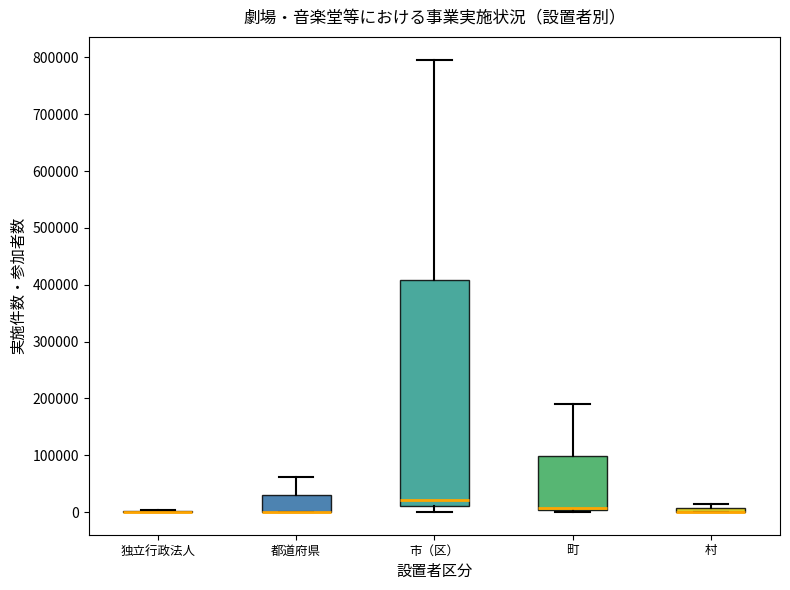

Where is the lower edge of the box for 村 on the y-axis? The values are not printed on the chart, so give them approximately, as read against the axis.

0